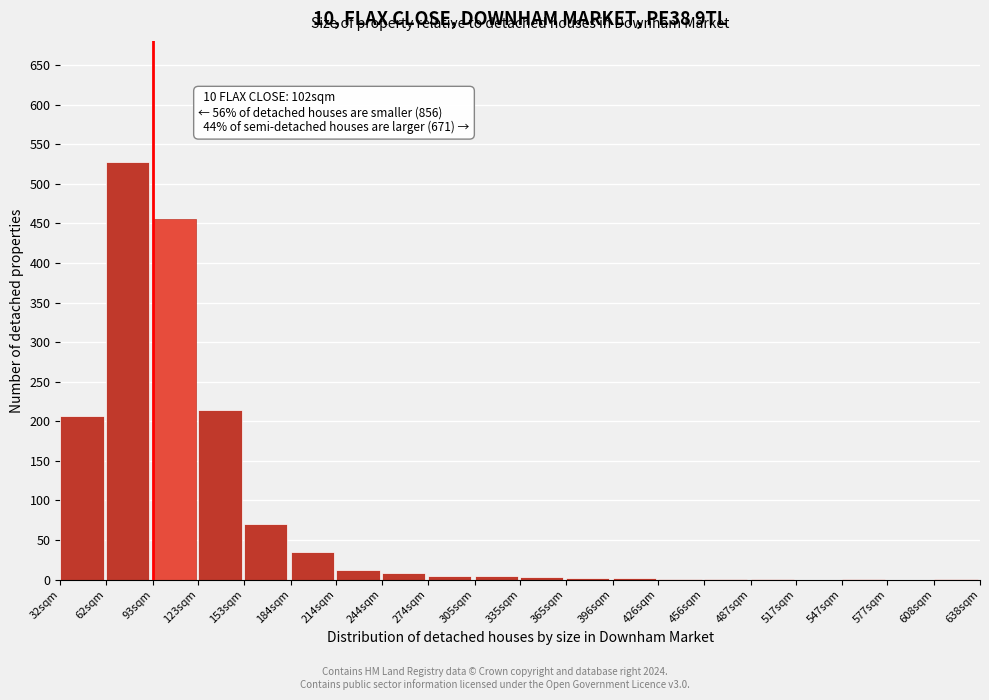

What is the change in value from 32sqm to 153sqm?

-137